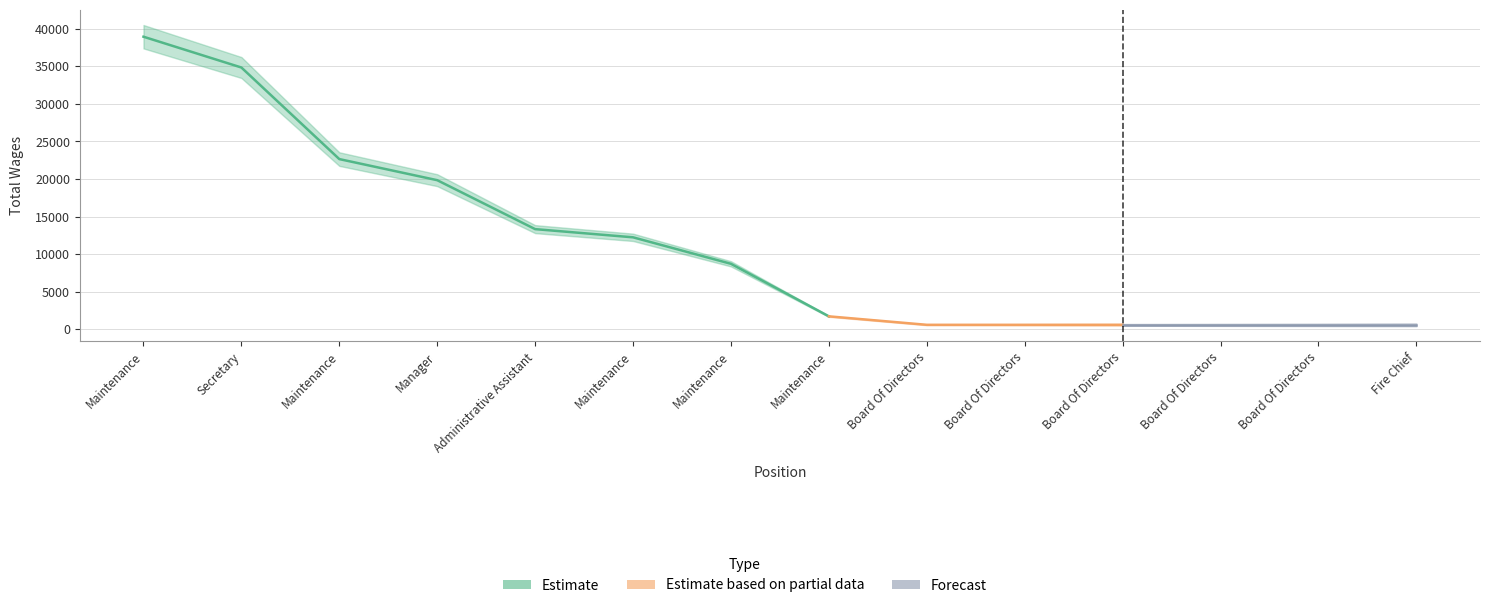

What is the smallest value displayed?

588